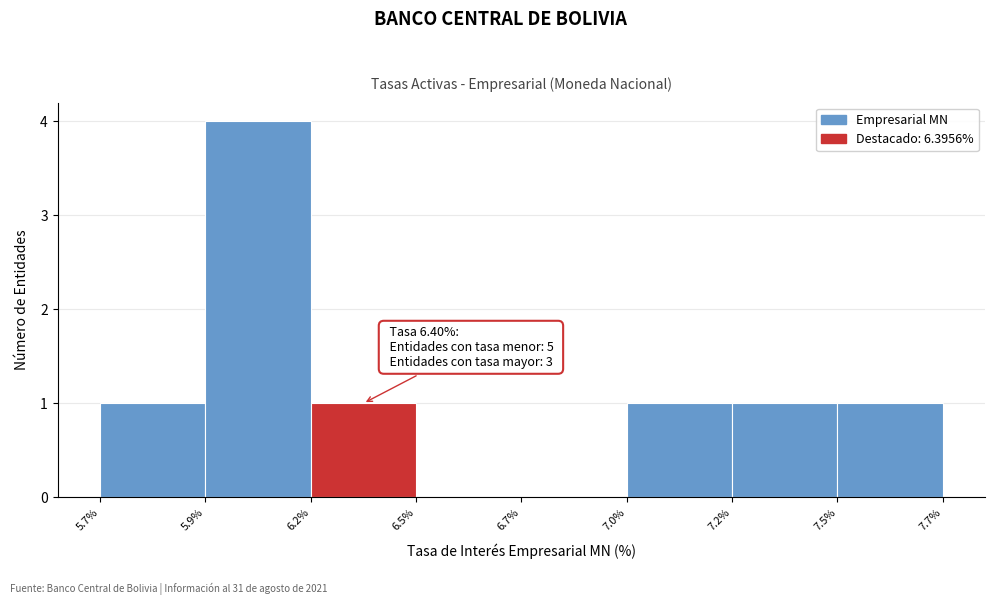

Reading left to right, list all the values displayed in this chart.

5.7%=1	5.9%=4	6.2%=1	6.5%=0	6.7%=0	7.0%=1	7.2%=1	7.5%=1